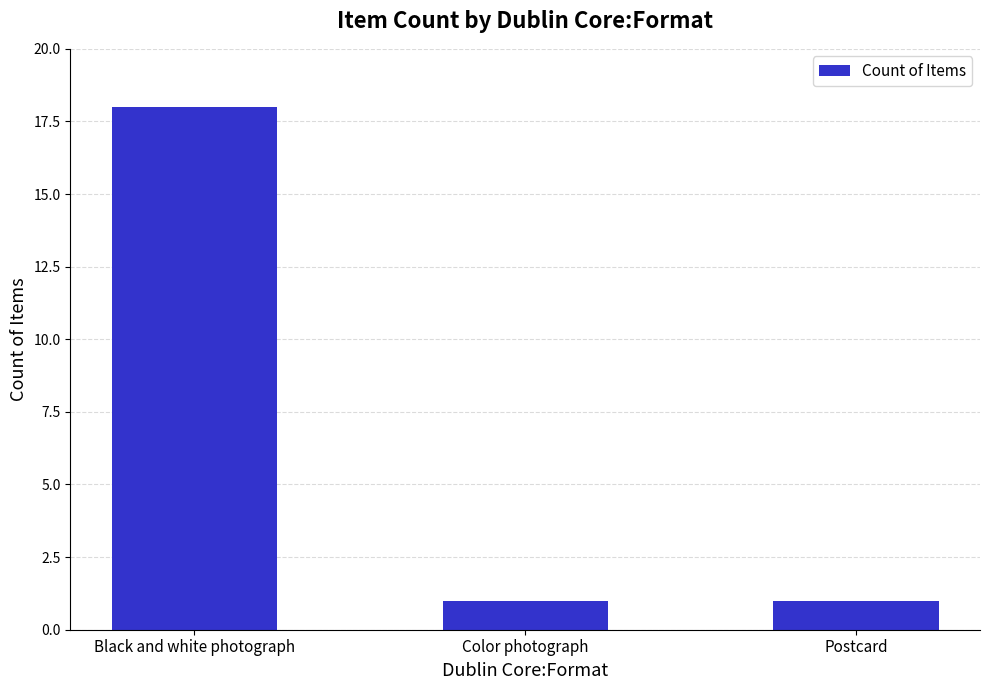

How many bars are there in total?

3